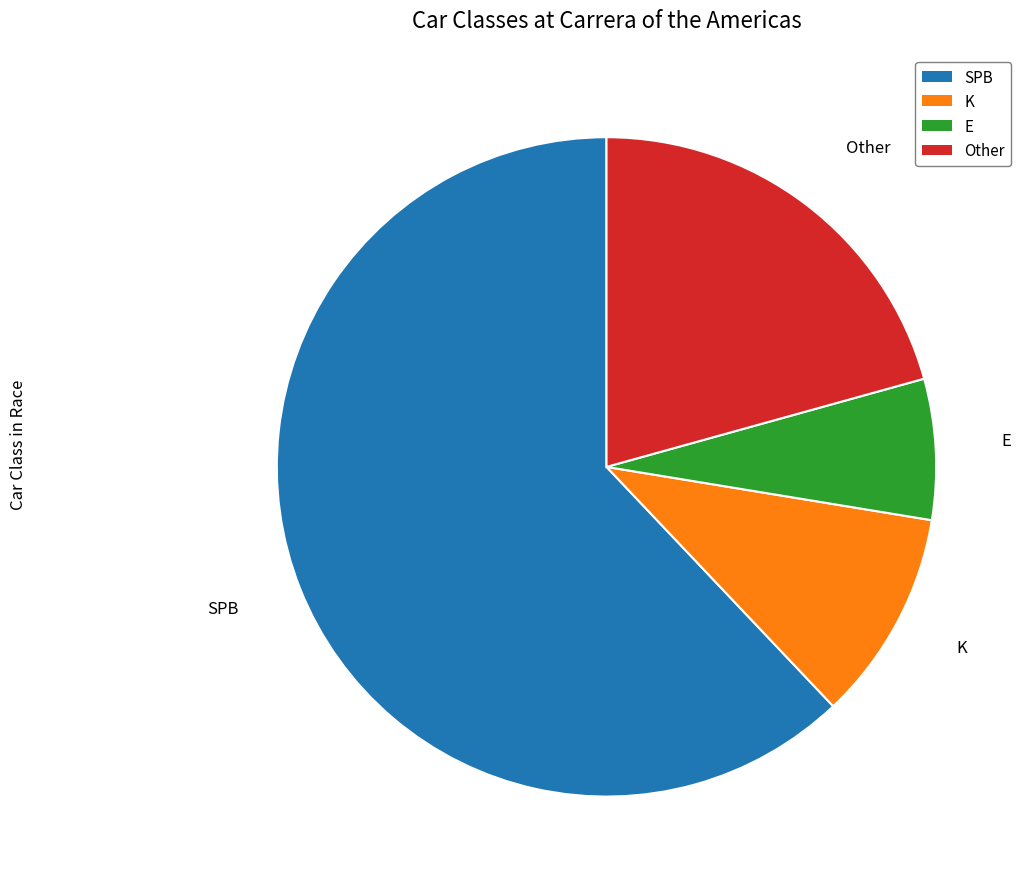

Is it true that SPB is 50% of the pie?

False